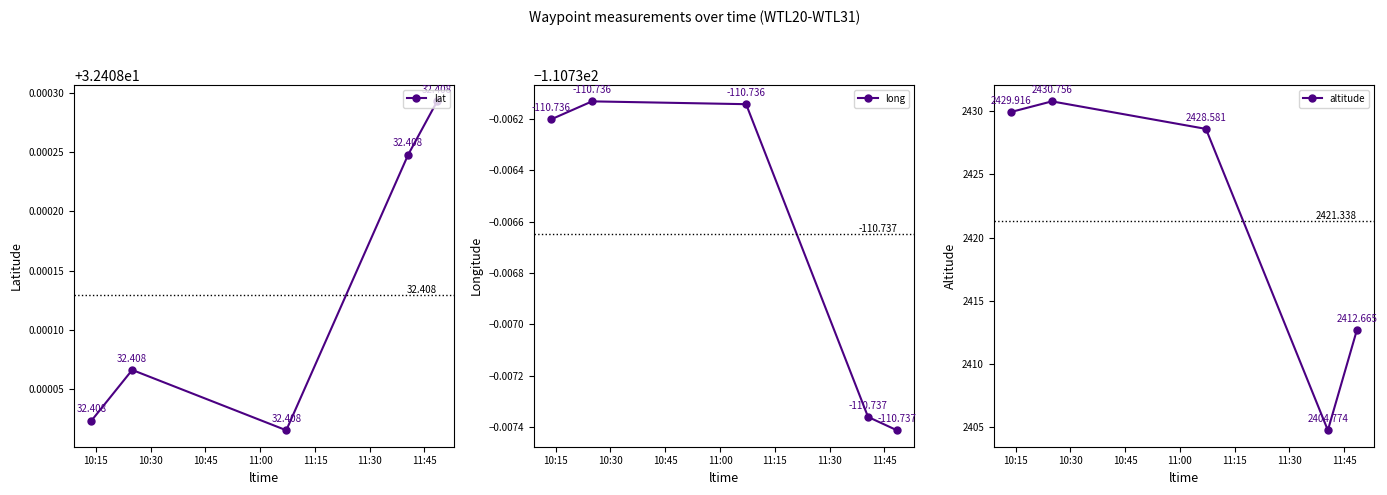

In altitude, how many points are lower than both neighbors (excluding endpoints)?

1